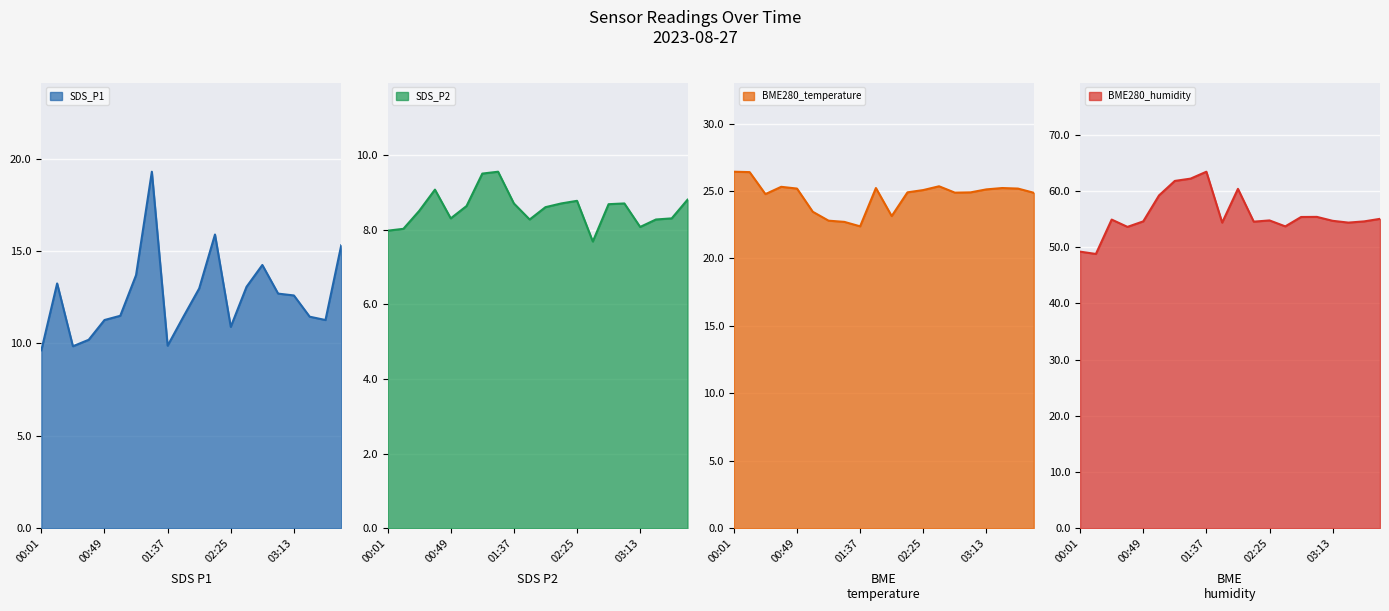

True or false: SDS_P1 and BME280_humidity cross at least once.

False